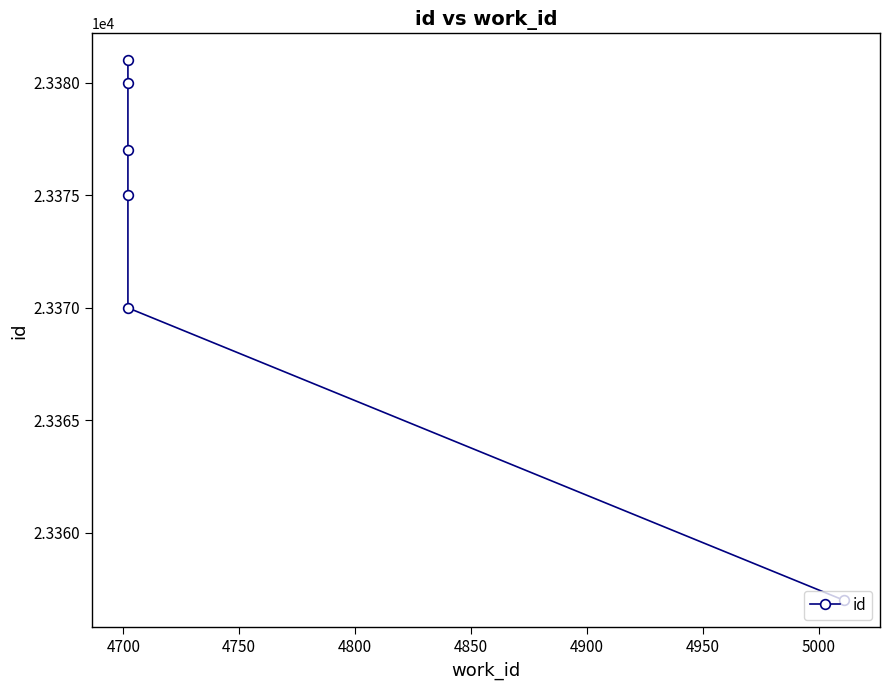

How many distinct data groups are displayed?

1